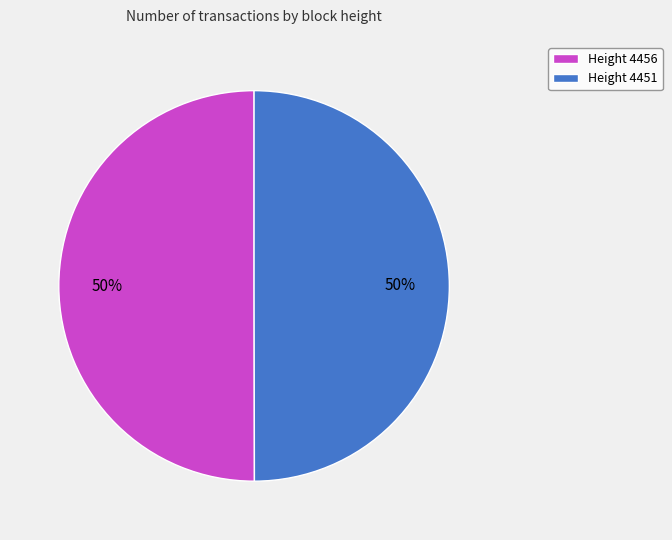

Combined, do Height 4451 and Height 4456 account for over 50%?

Yes